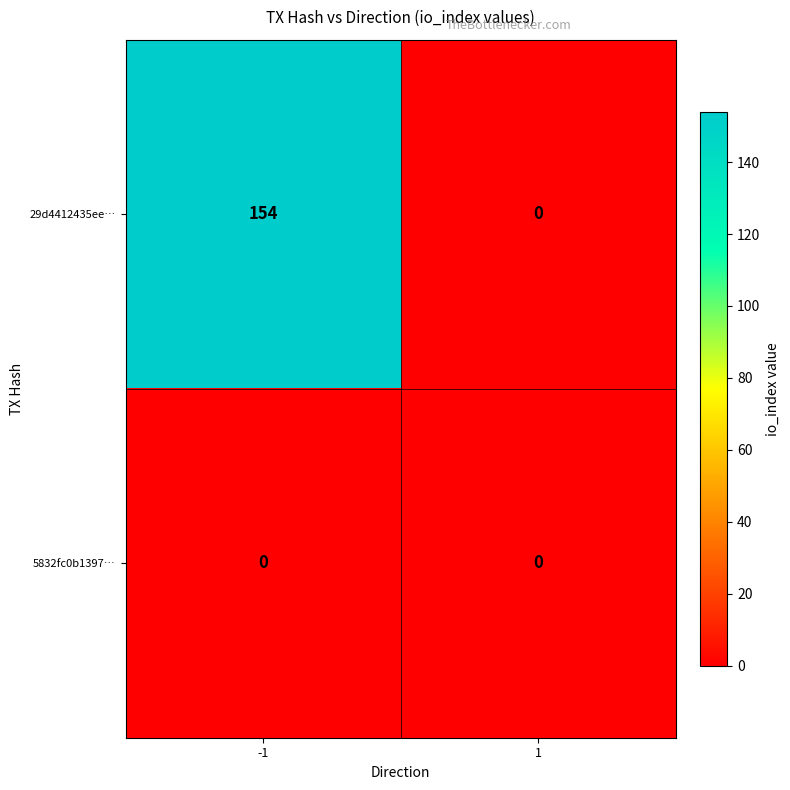

Is it true that 29d4412435ee… equals 210 at -1?

False